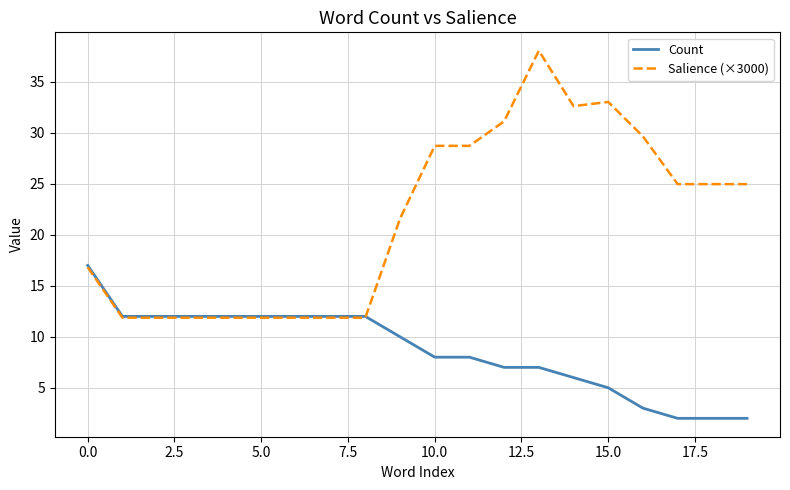

Reading left to right, extract all data points from this chart.

Count: 17.0	12.0	12.0	12.0	12.0	12.0	12.0	12.0	12.0	10.0	8.0	8.0	7.0	7.0	6.0	5.0	3.0	2.0	2.0	2.0
Salience (×3000): 16.8	11.9	11.9	11.9	11.9	11.9	11.9	11.9	11.9	21.6	28.7	28.7	31.1	38.1	32.6	33.0	29.7	25.0	25.0	25.0